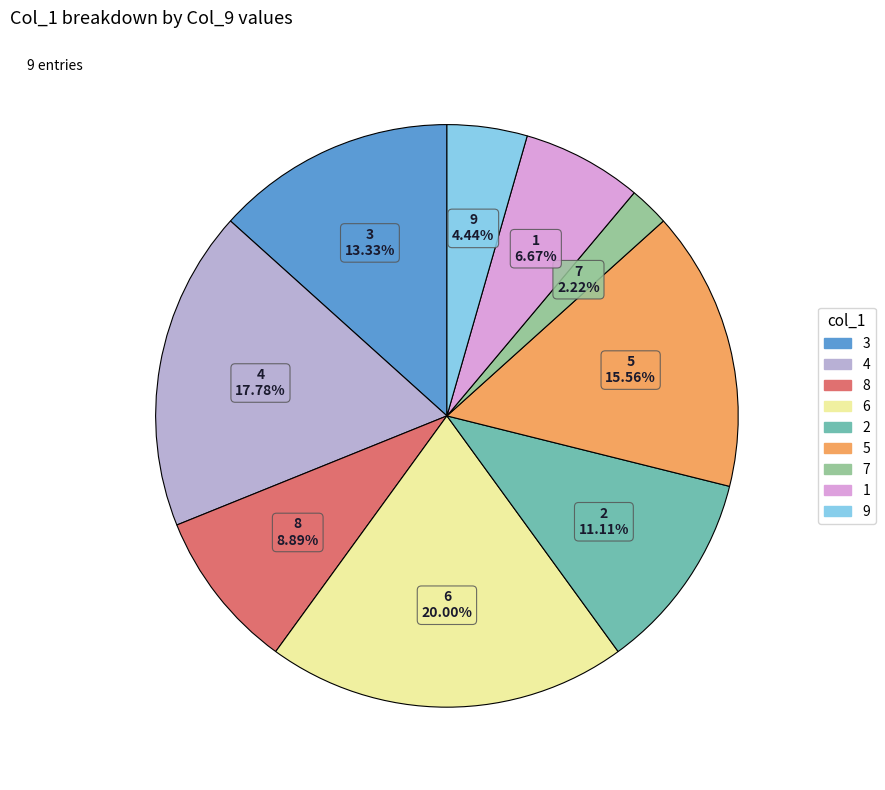

Combined, do 7 and 2 account for over 50%?

No